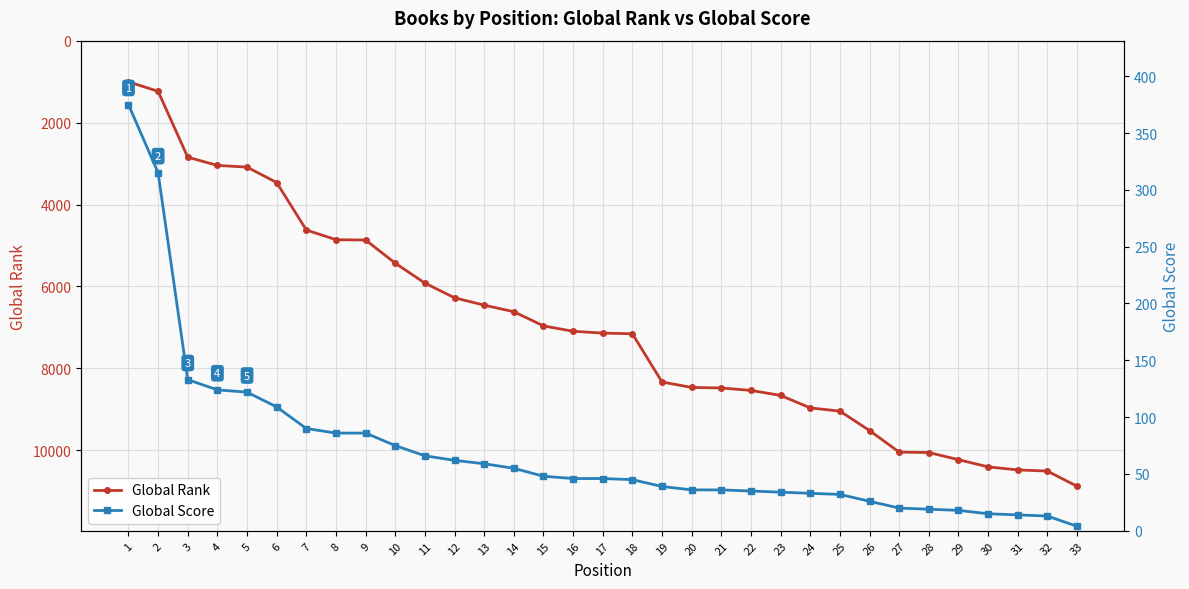

Is it true that Global Rank equals 11638 at 23?

False